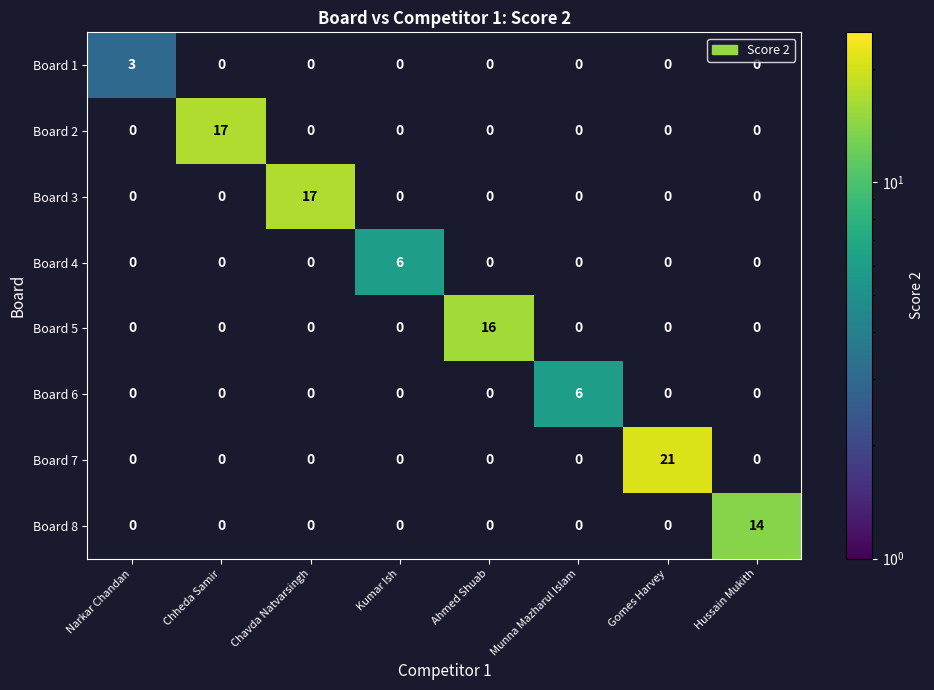

At which category is the sum across all series the highest?

Gomes Harvey